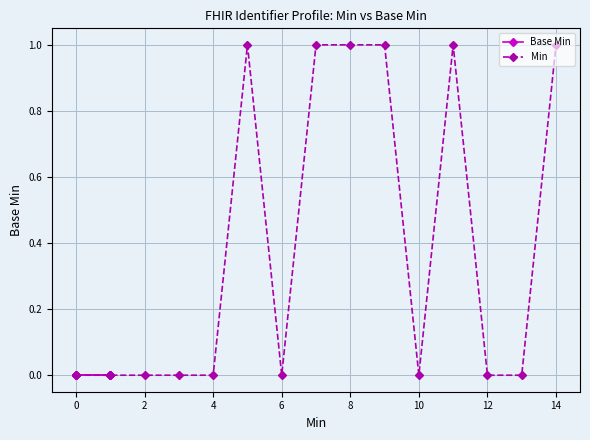

Which series has the largest range (max minus min)?

Min